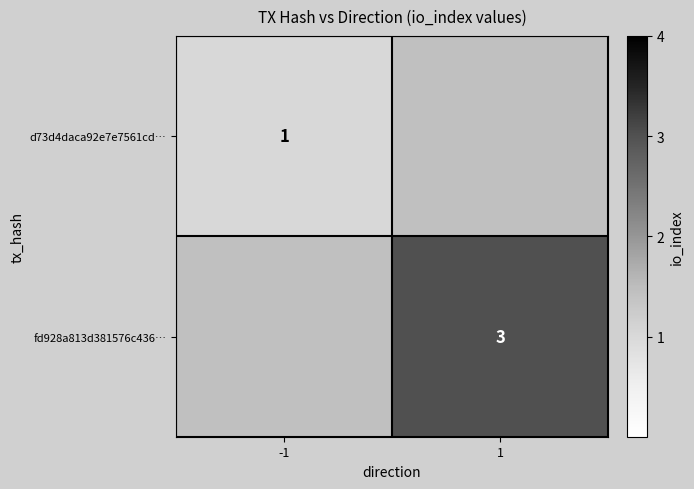

Is the value of d73d4daca92e7e7561cd… at -1 greater than the value of fd928a813d381576c436… at 1?

No